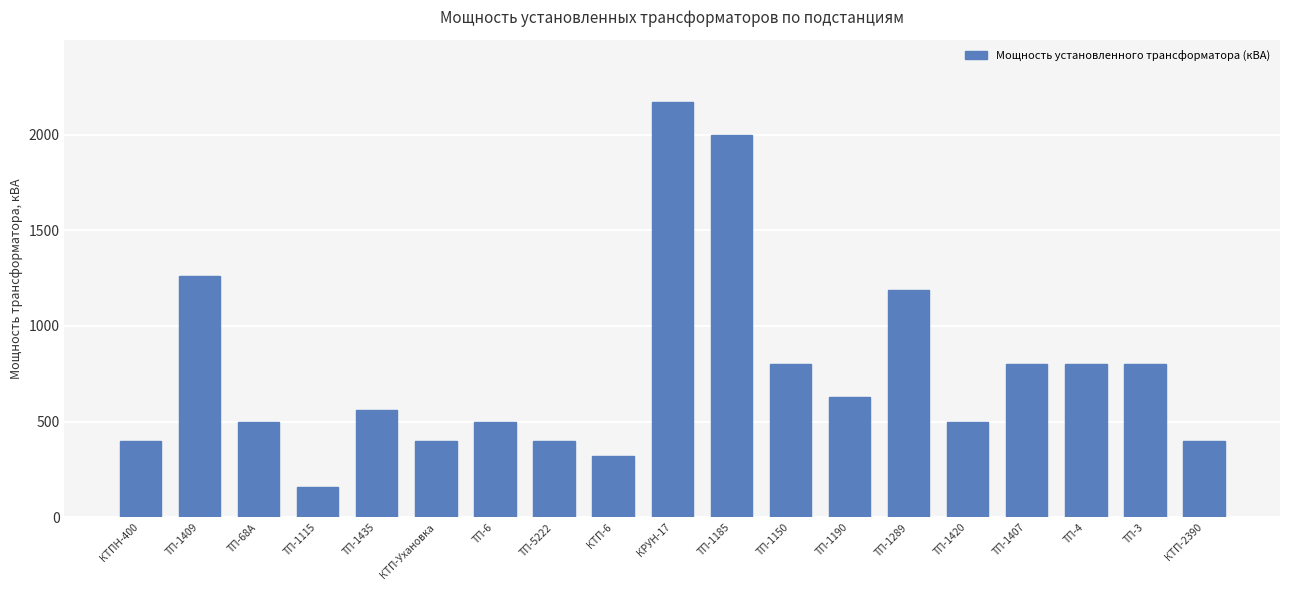

Is it true that the value at ТП-1409 is 1260?

True